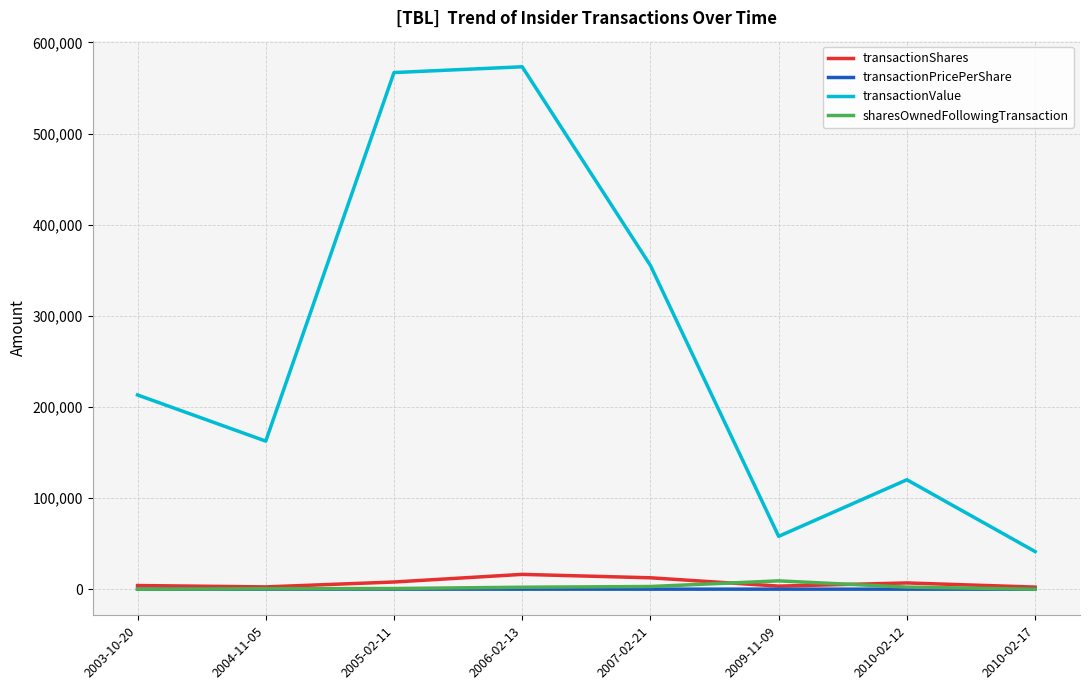

The value of transactionValue at 2003-10-20 is 292221.2. True or false?

False